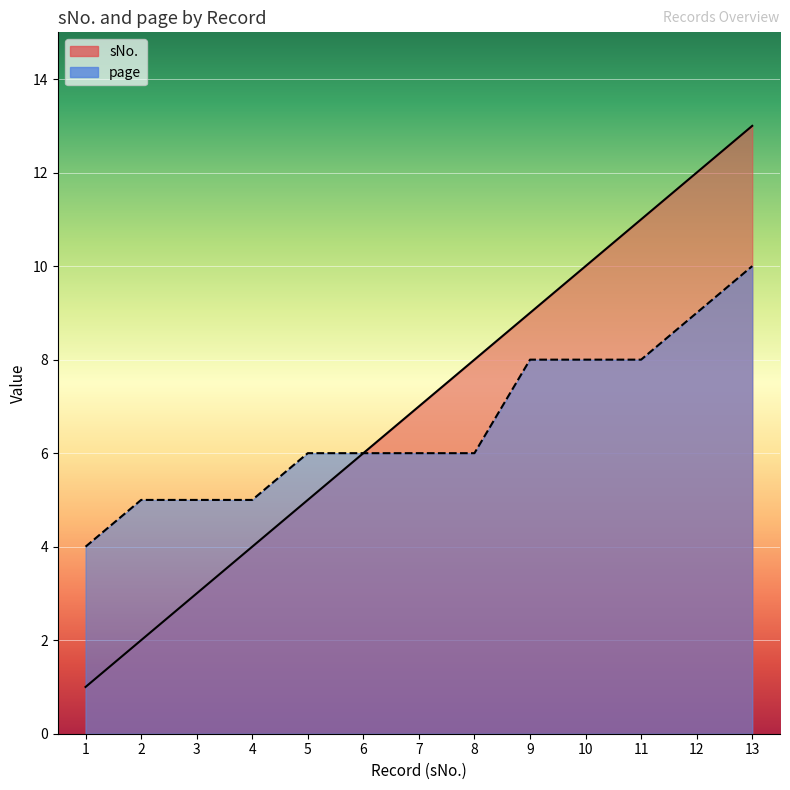

True or false: sNo. has more than 2 points higher than both neighbors.

False